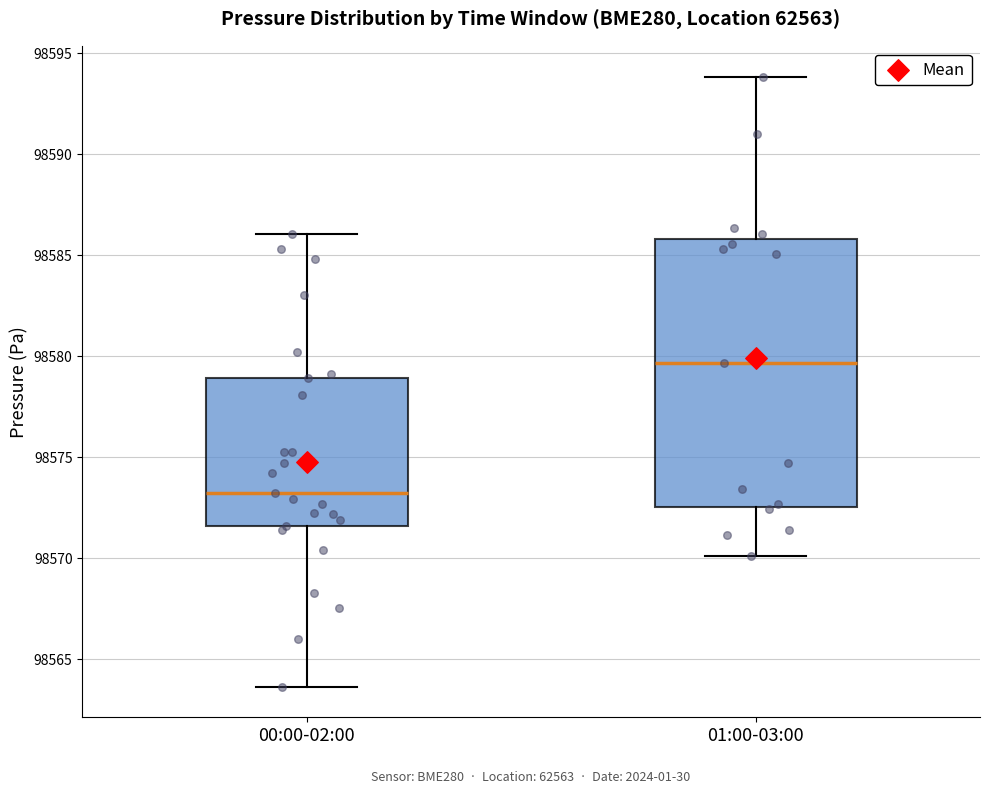

Reading left to right, read every box against the y-axis: the position of its median line, the range the box covers, and the ends of its whiskers. The values are not printed on the chart, so give them approximately, as read against the axis.

00:00-02:00: median 98573.0, box 98571.5 to 98579.0, whiskers 98563.5 to 98586.0
01:00-03:00: median 98579.5, box 98572.5 to 98586.0, whiskers 98570.0 to 98594.0